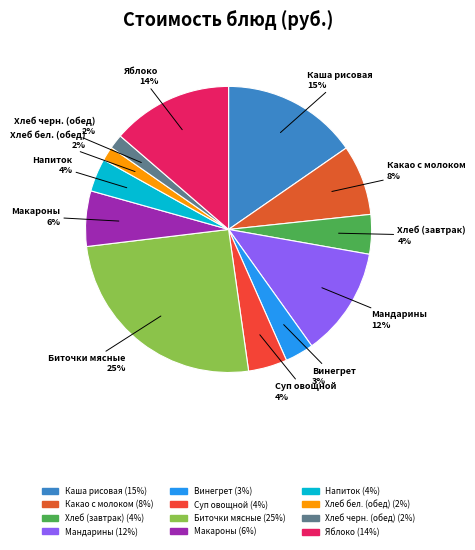

How many segments does this pie chart have?

12